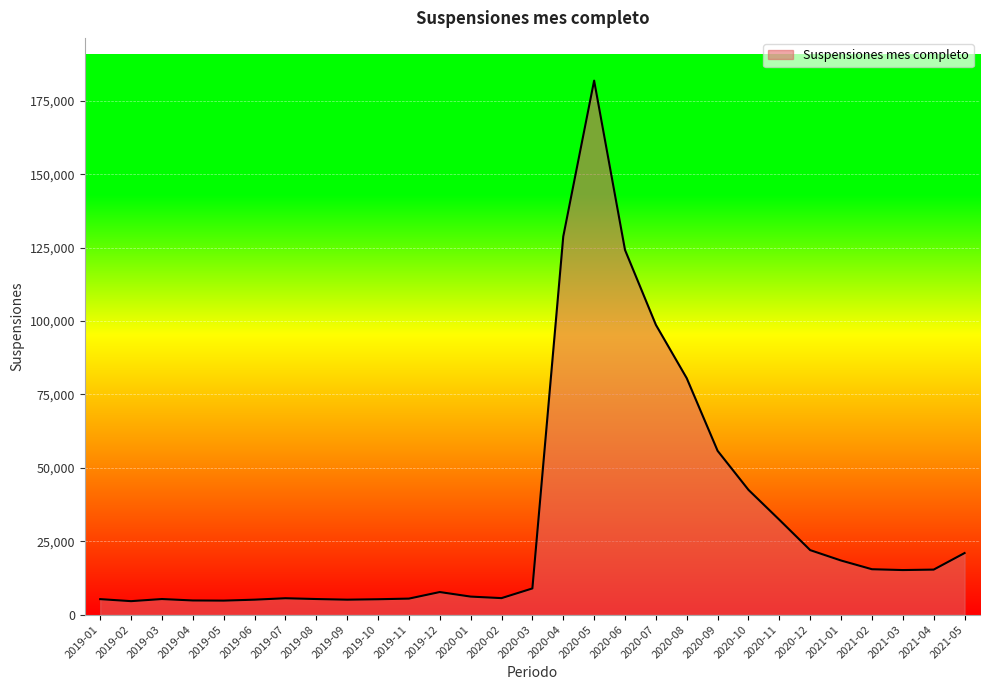

What is the smallest value displayed?

4601